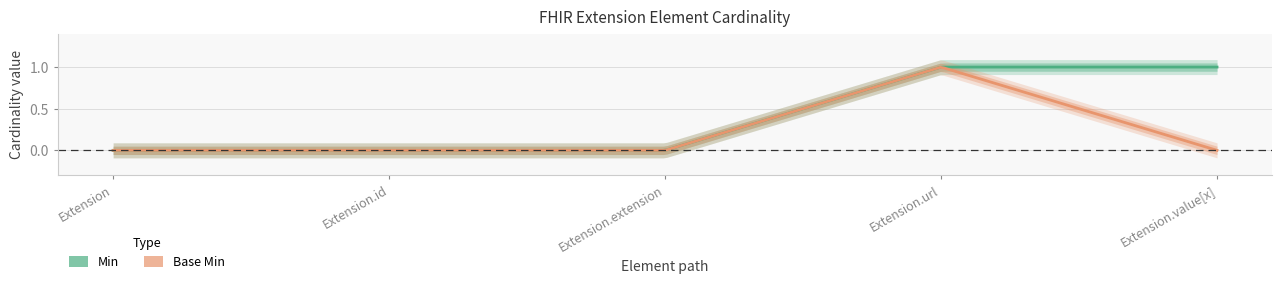

At which label does Min reach its minimum?

Extension